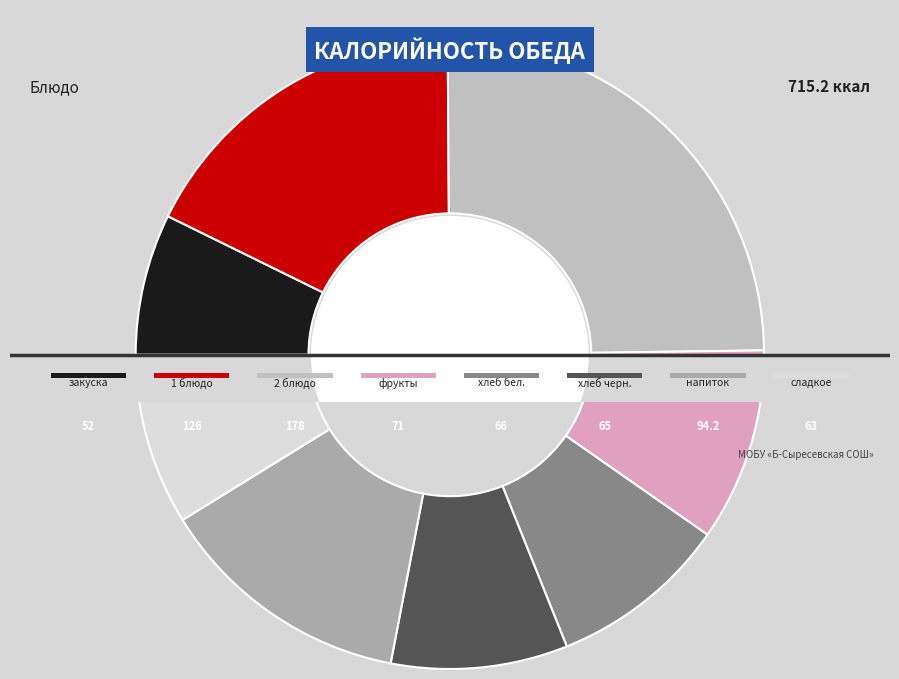

Is there any slice that represents more than half of the pie?

No